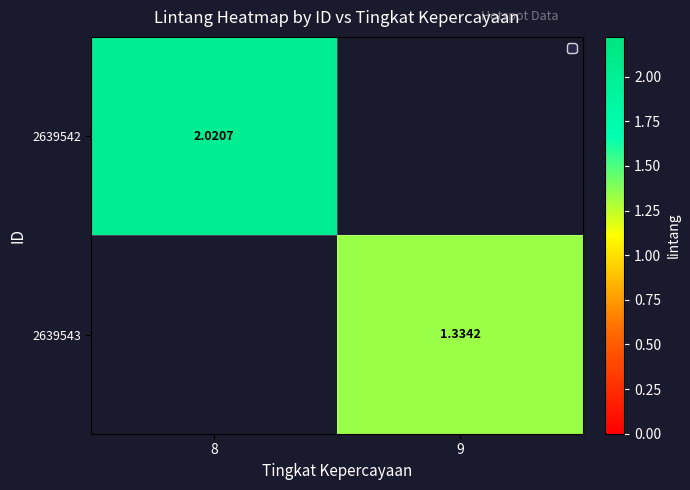

Rank the categories by 2639543 value from highest to lowest.

8, 9